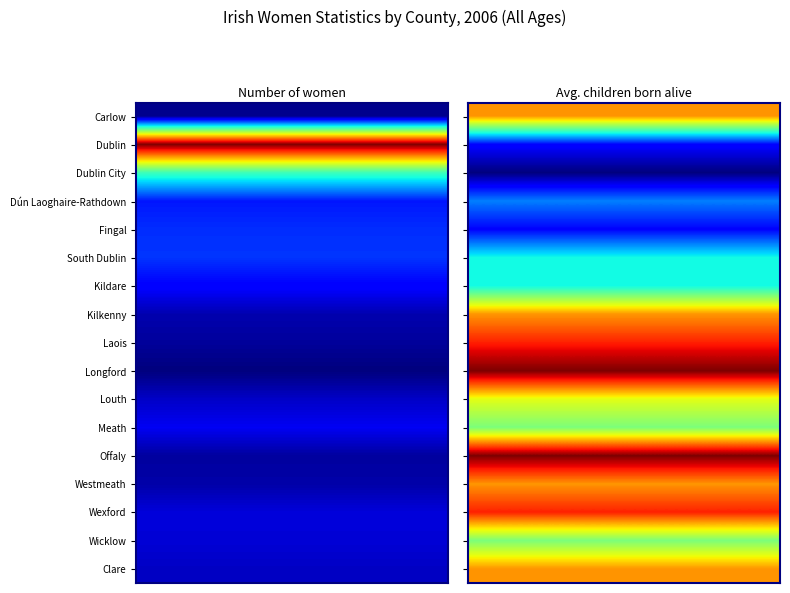

What is the difference between the highest and lowest values at 6?

1.0